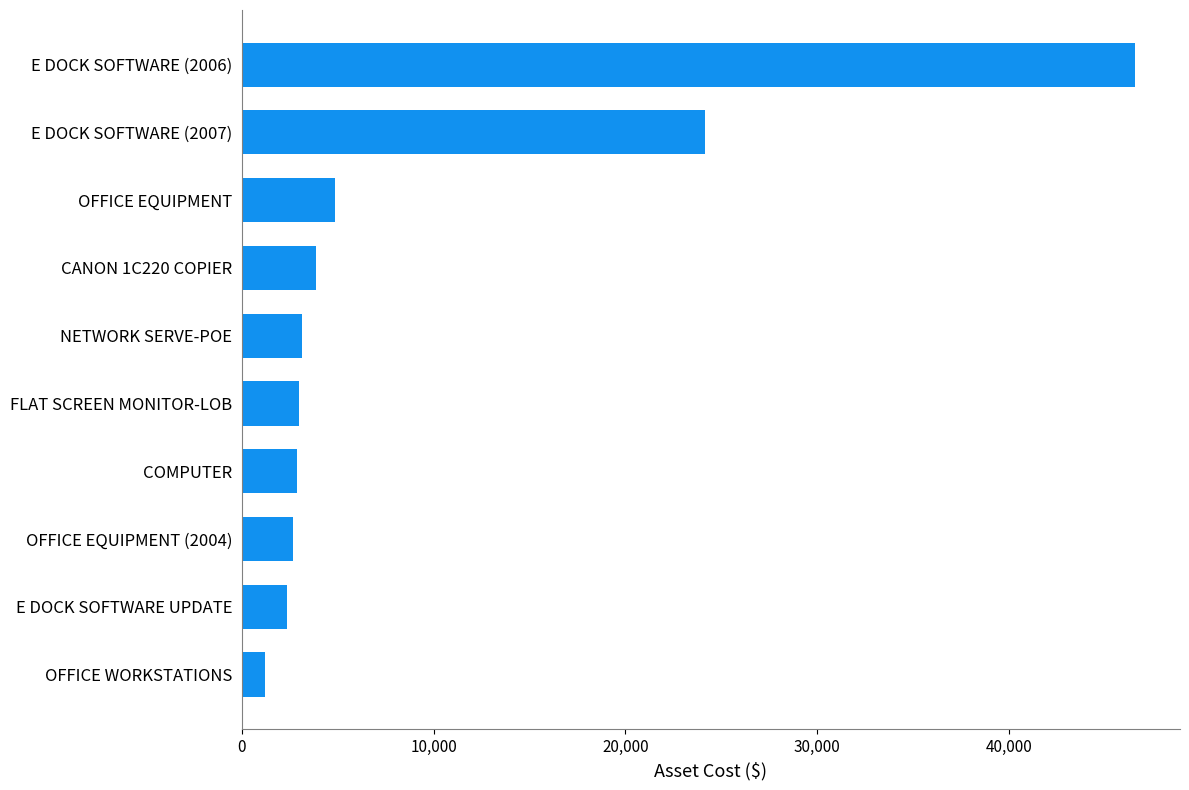

Between E DOCK SOFTWARE UPDATE and CANON 1C220 COPIER, which is larger?

CANON 1C220 COPIER